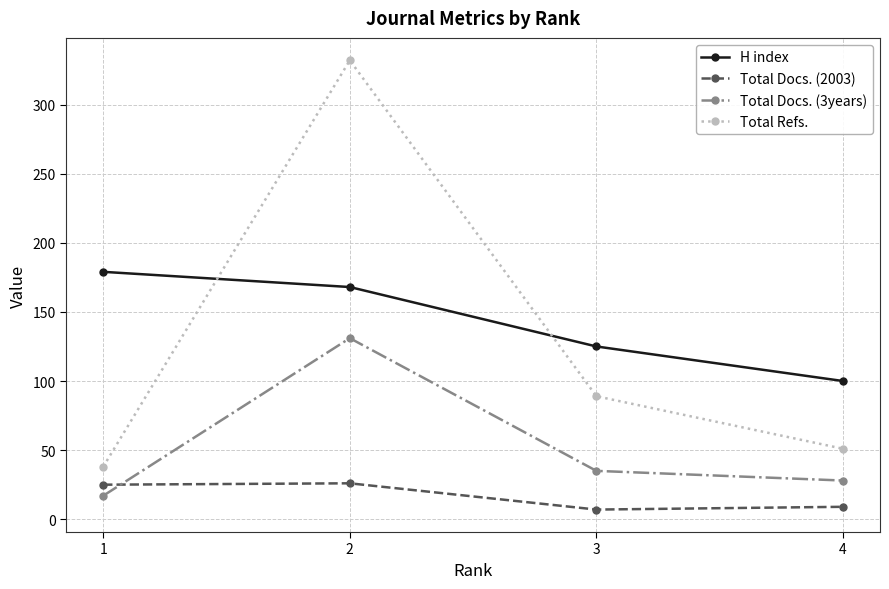

What is the sum of the H index values at 2 and 3?

293